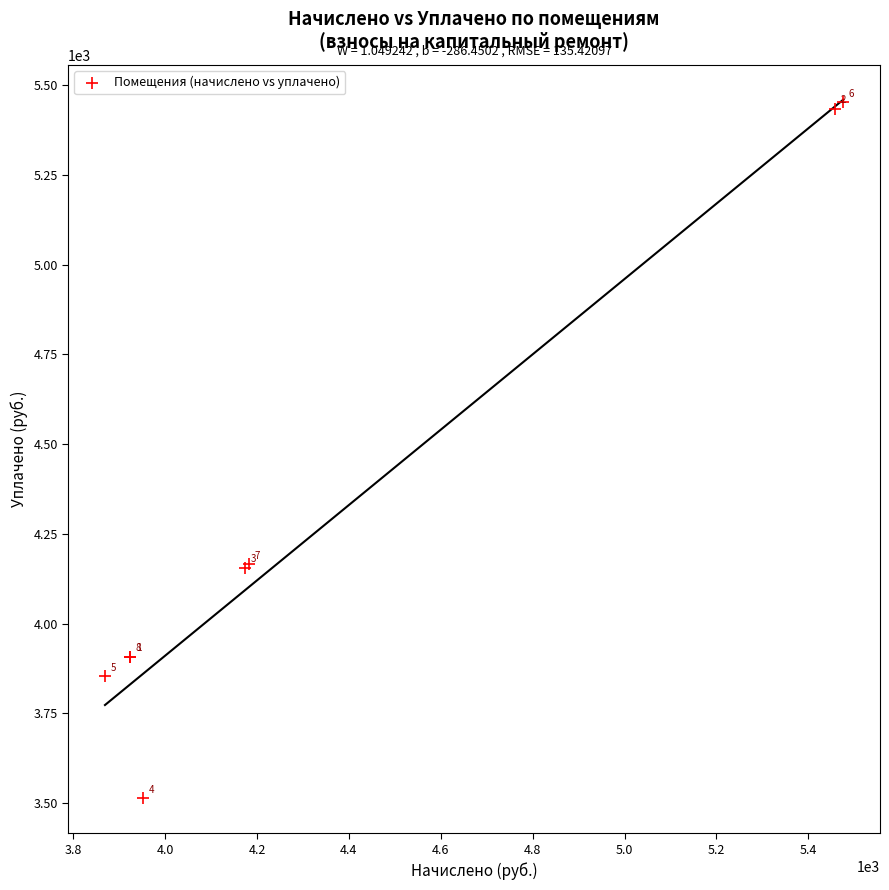

What Y value in the scatter plot is closest to 4482?

4165.4